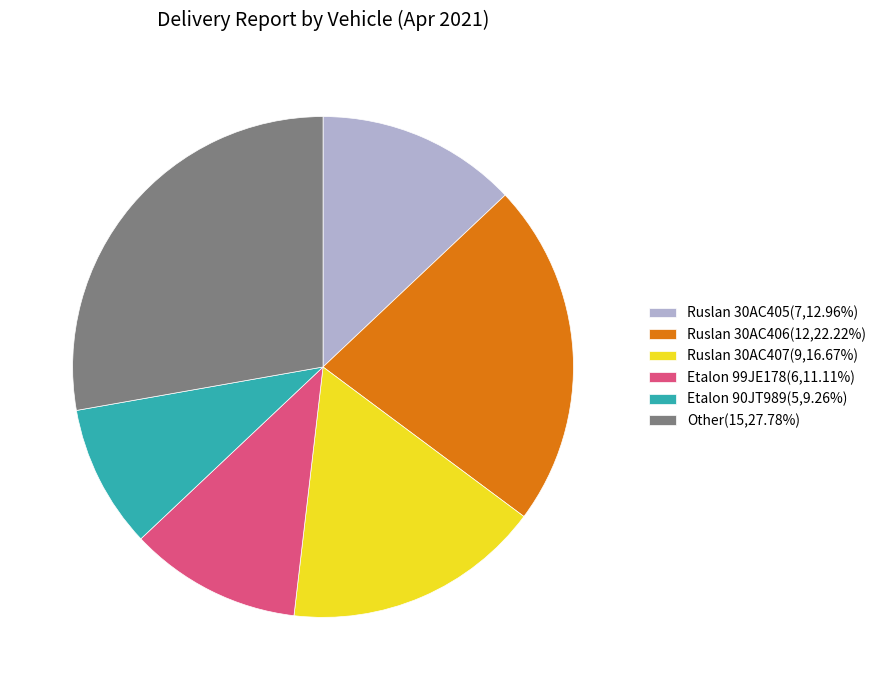

Which category has the biggest portion of the pie?

Other